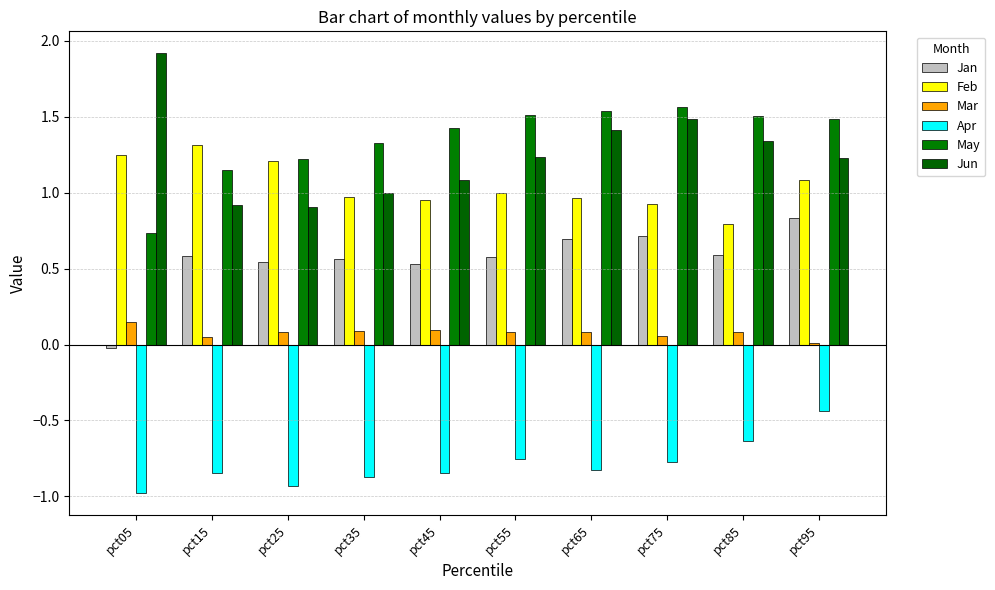

What is the spread (max minus min) of values at pct35?

2.2